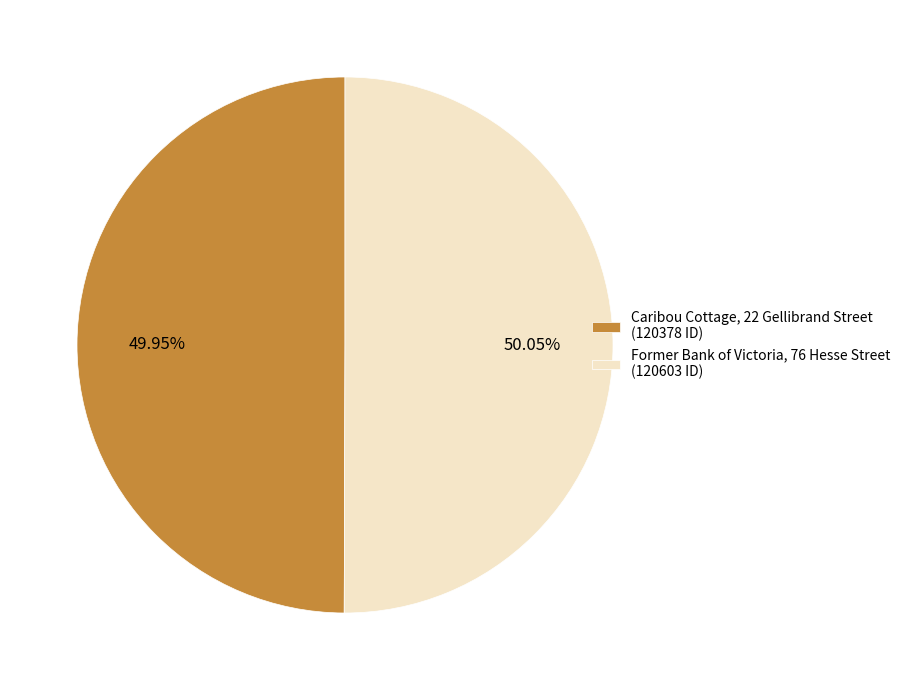

Does any single category account for the majority?

Yes